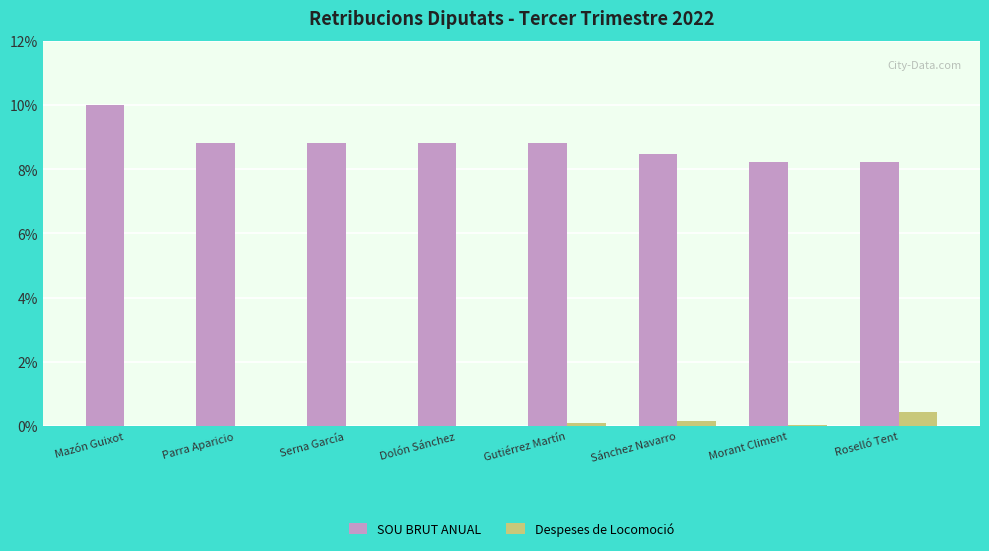

Which category has the highest value in the Despeses de Locomoció series?

Roselló Tent